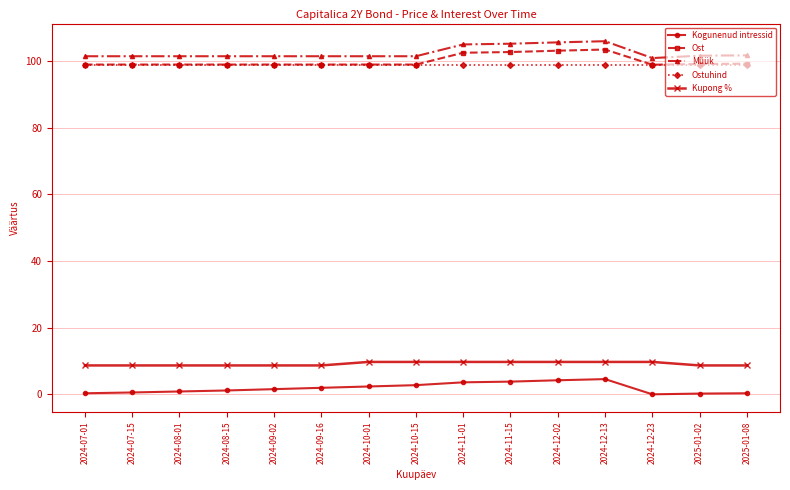

What is the smallest value displayed?

-0.1